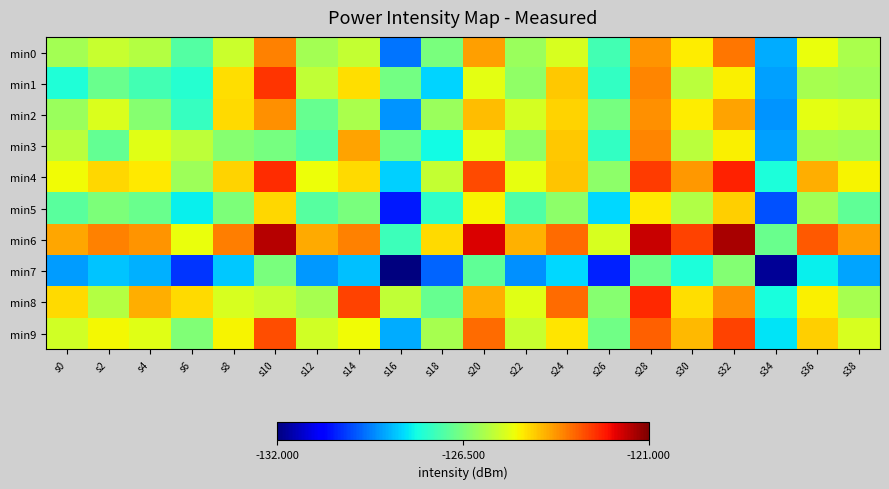

What is the difference between the highest and lowest values at s38?

5.0